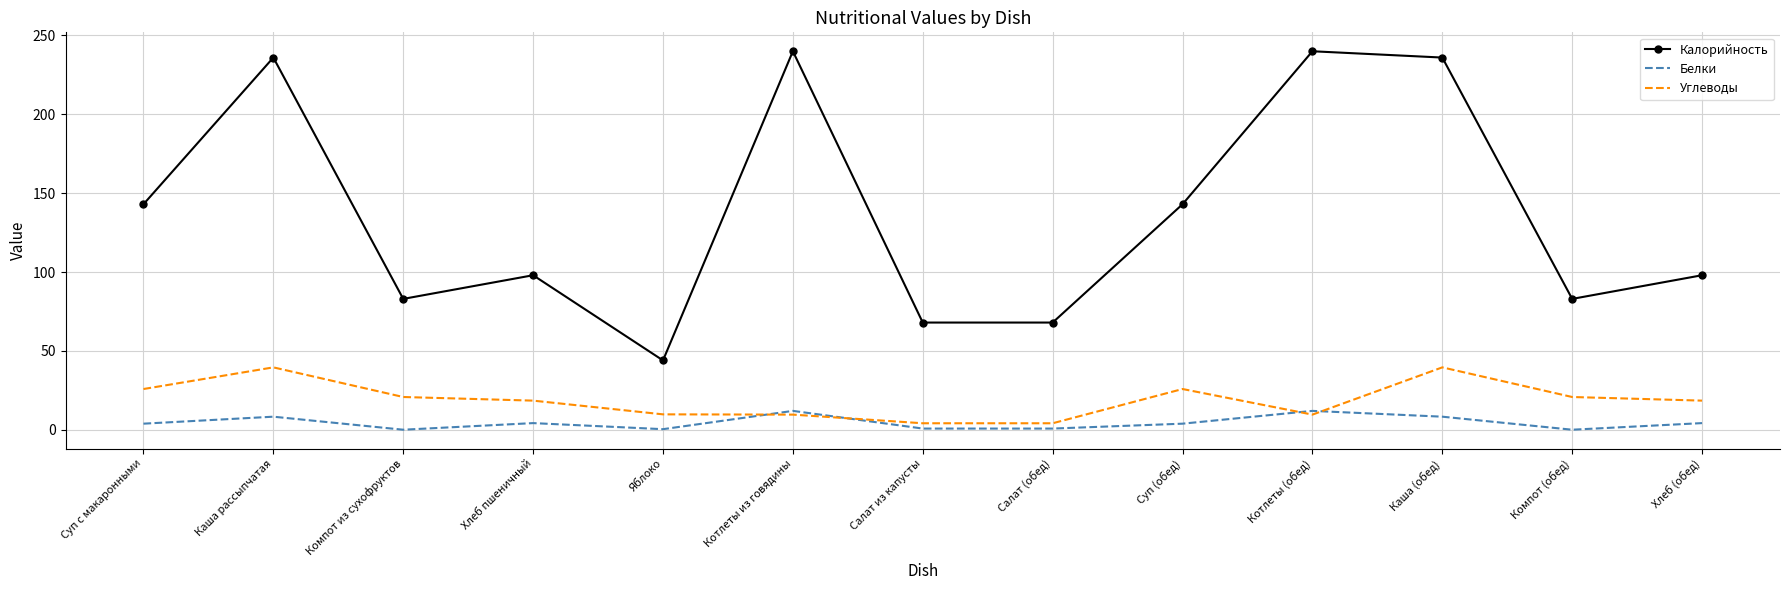

Is the value of Углеводы at Каша (обед) greater than the value of Калорийность at Компот (обед)?

No